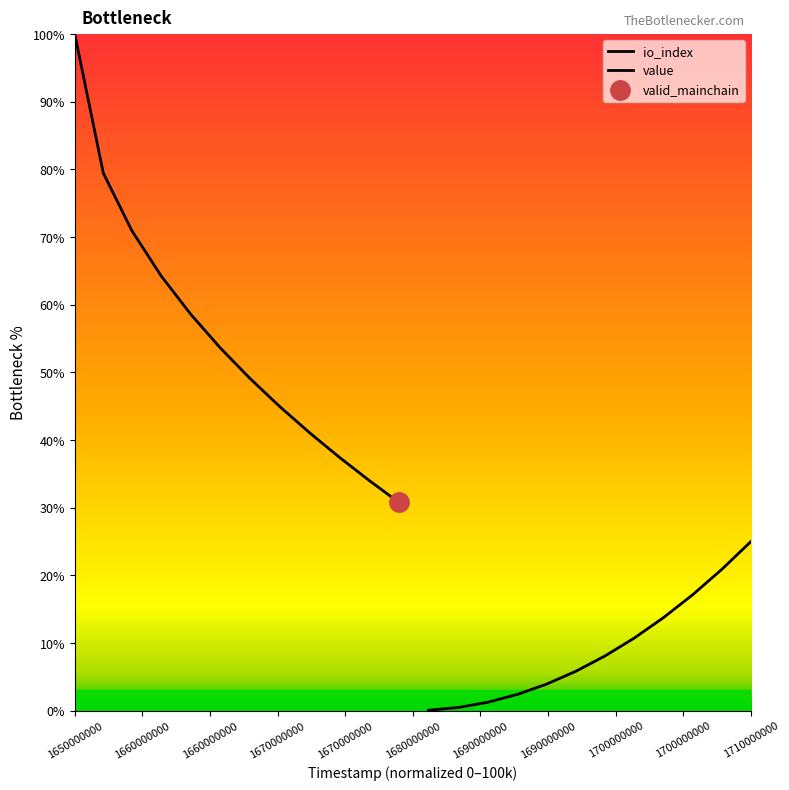

At 1660000000, list the series in order from largest to smallest.

io_index, value